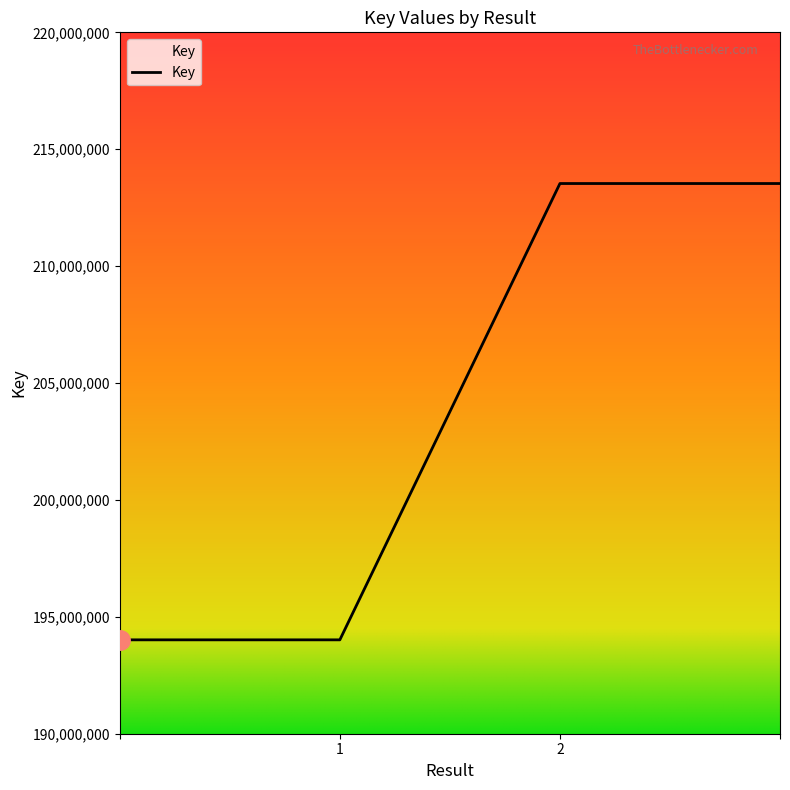

What is the maximum value shown in the chart?

213533175